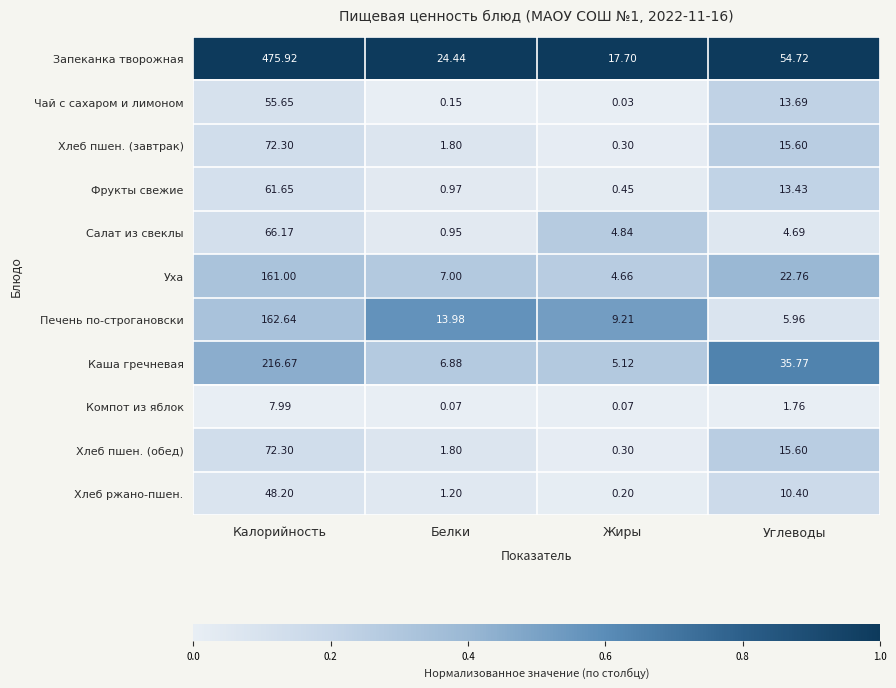

Which series has the largest total across all categories?

Запеканка творожная